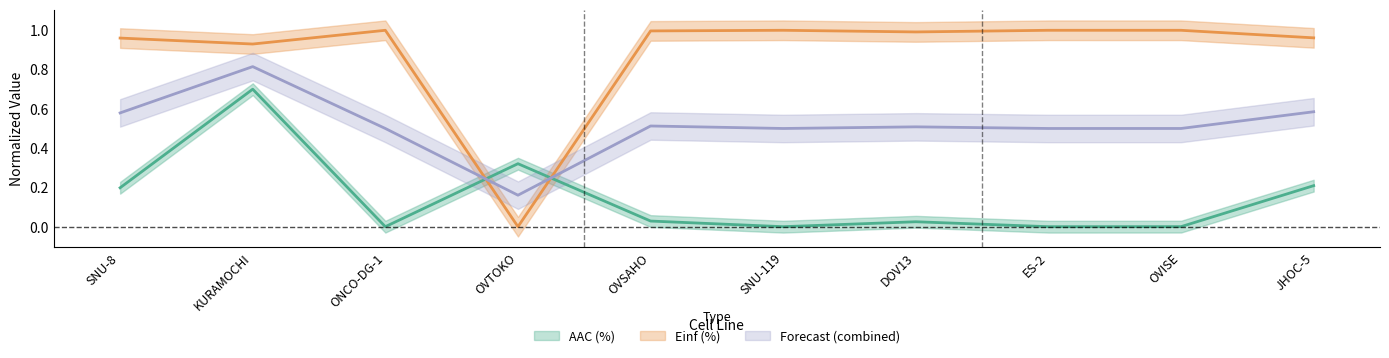

Which has a higher value, ES-2 or OVISE?

OVISE